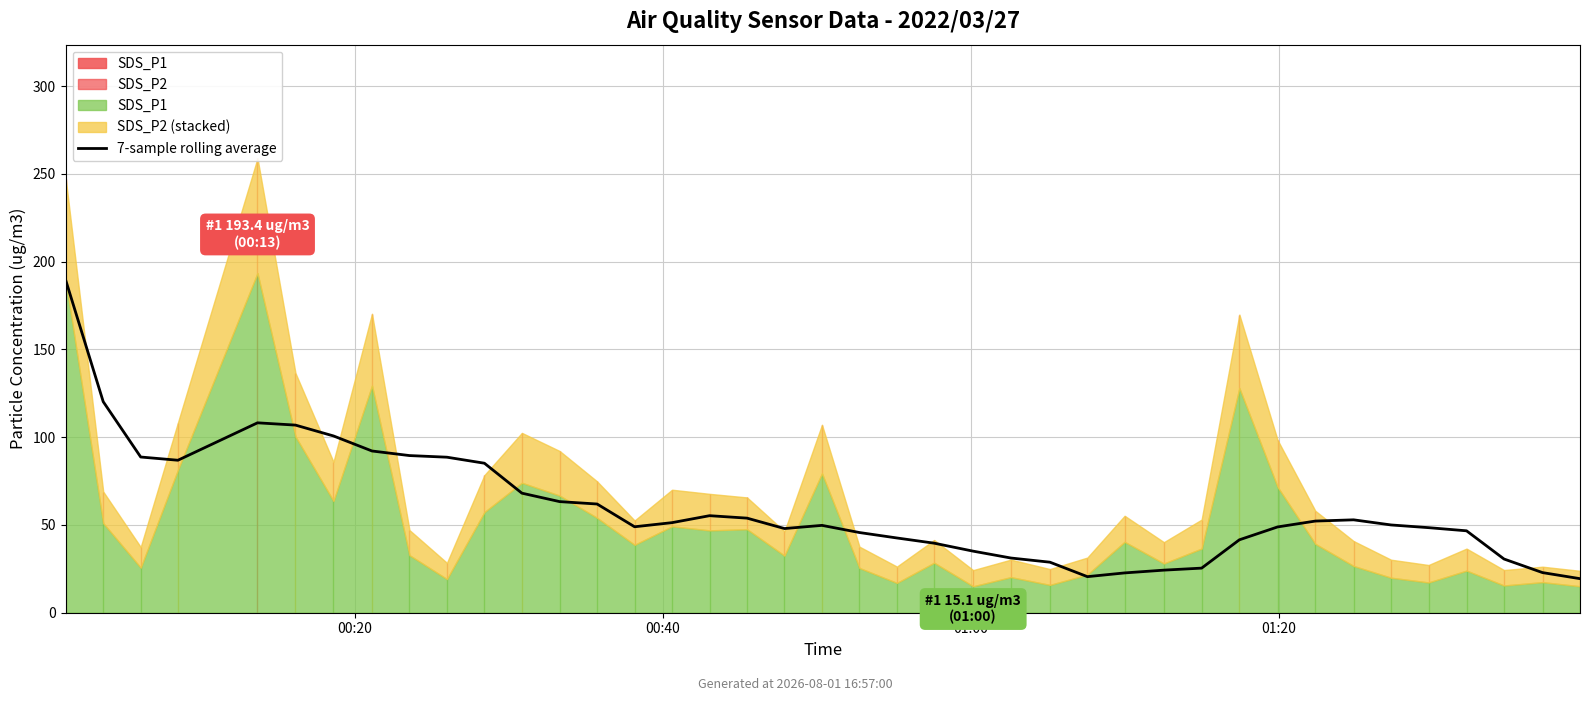

How many interior local peaks (higher than both neighbors) does the data have?

4